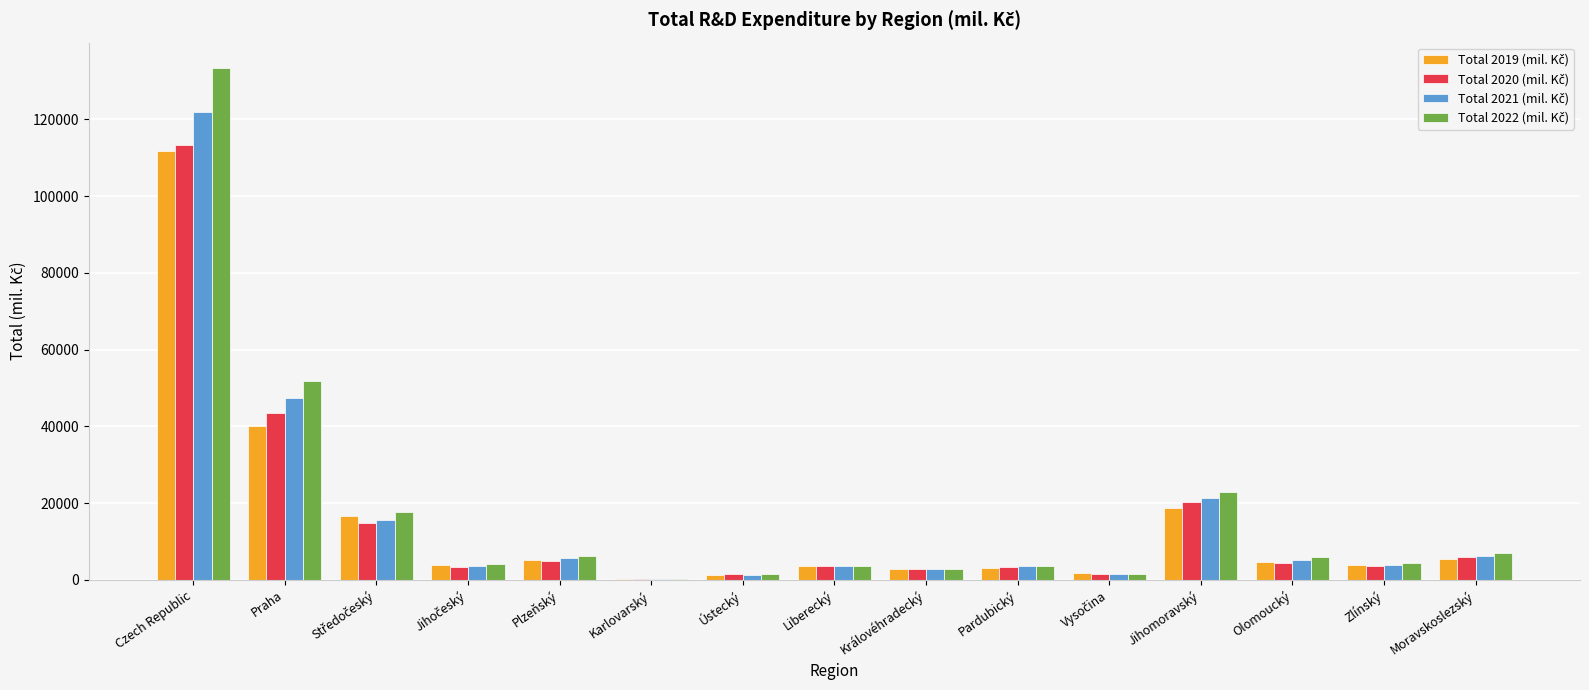

Which category has the highest value across all series?

Czech Republic